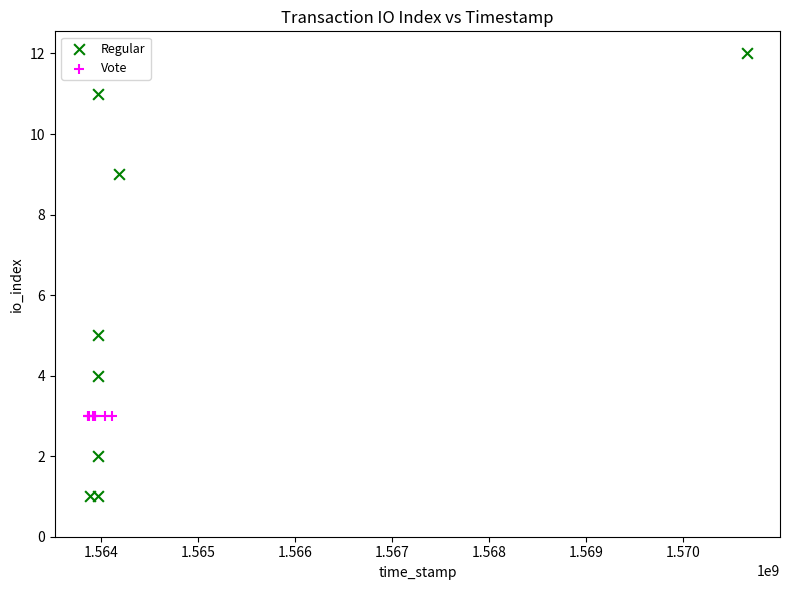

Which series reaches the maximum Y coordinate?

Regular